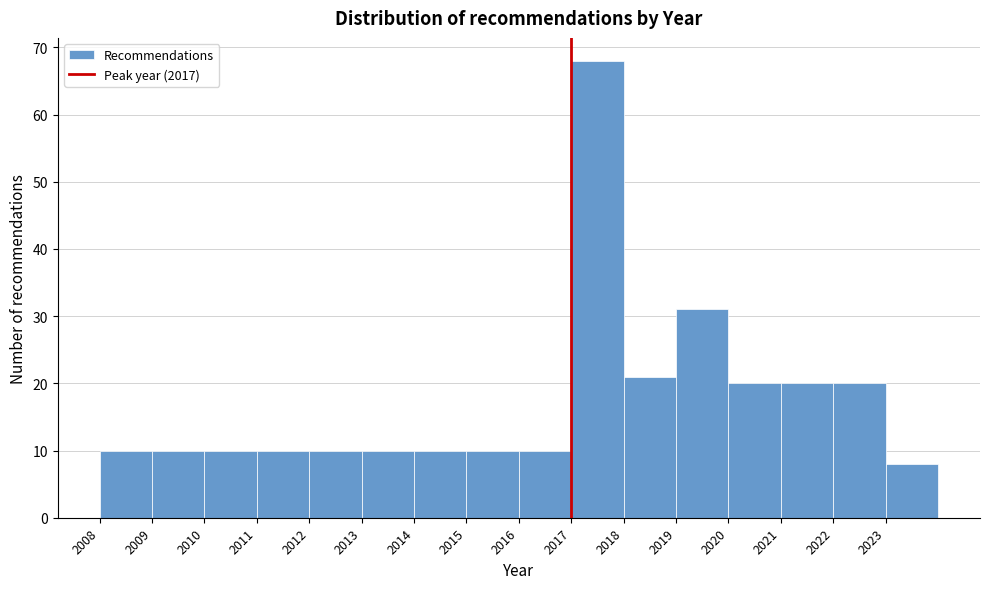

Which range on the x-axis has the tallest bar?

2017 to 2018